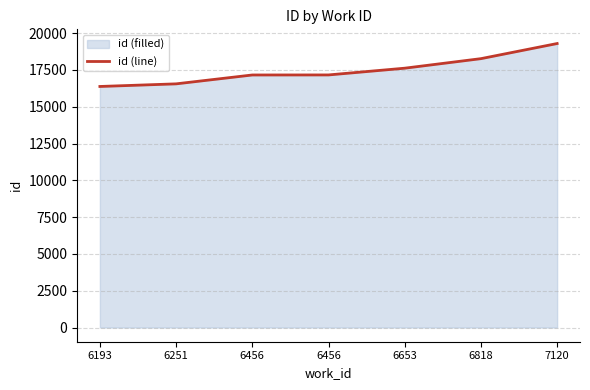

Rank the categories by value from lowest to highest.

6193, 6251, 6456, 6456, 6653, 6818, 7120